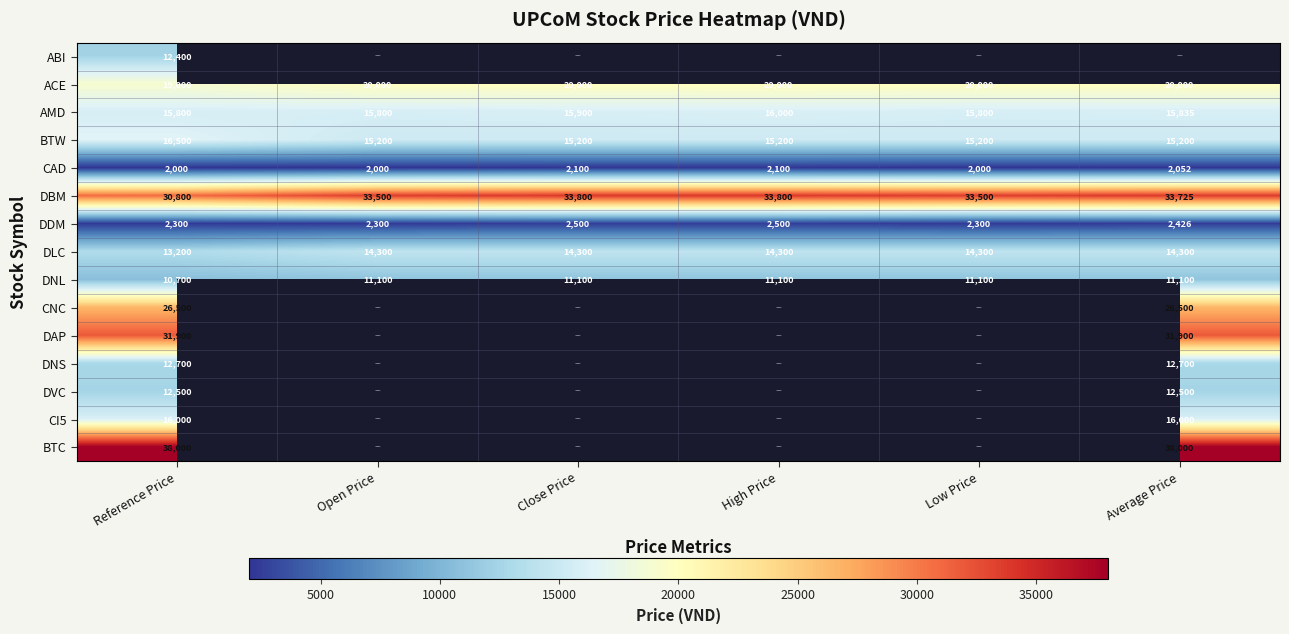

At which category is the sum across all series the highest?

Reference Price